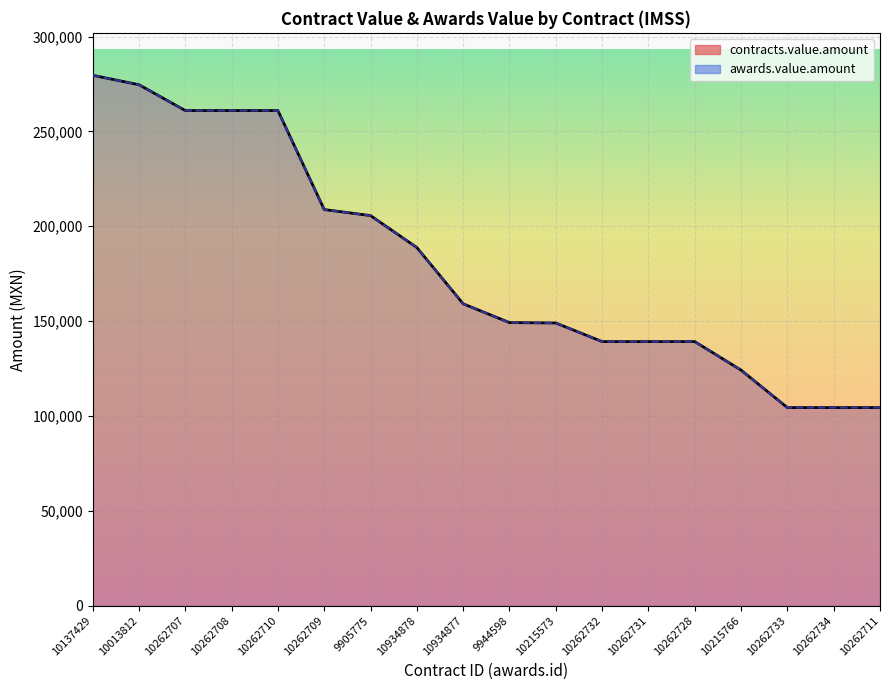

At how many categories does at least one series exceed 255135?

5